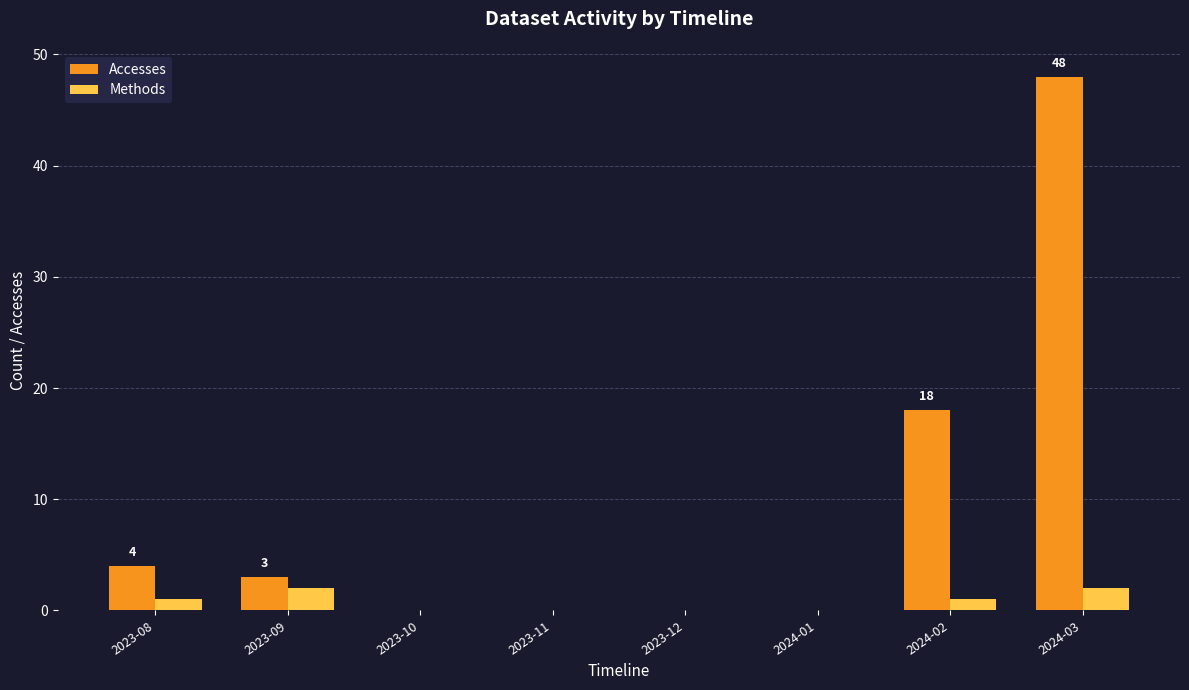

Which series changed the most between 2023-08 and 2024-02?

Accesses